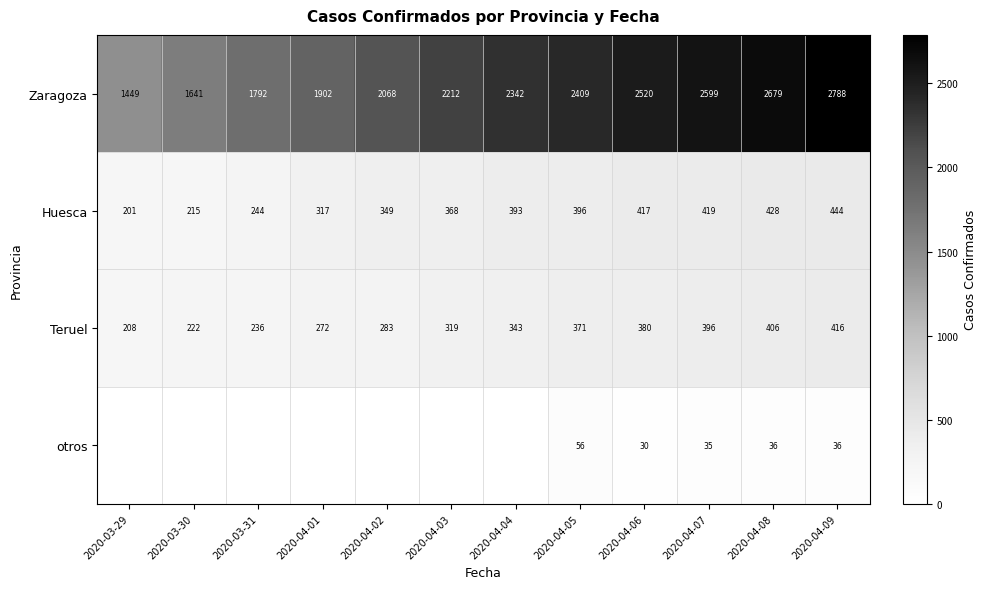

What is the average value of the Huesca series?

349